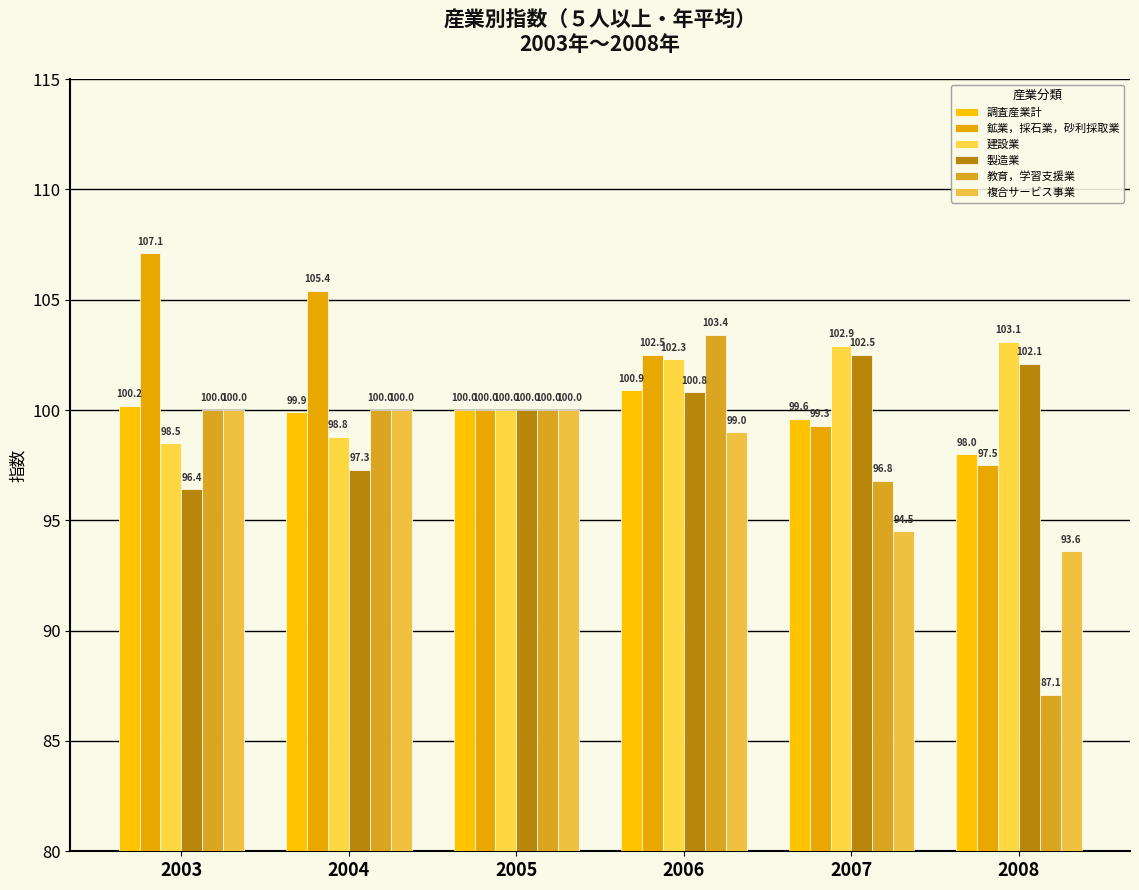

What value does the 建設業 series have at 2008?

103.1